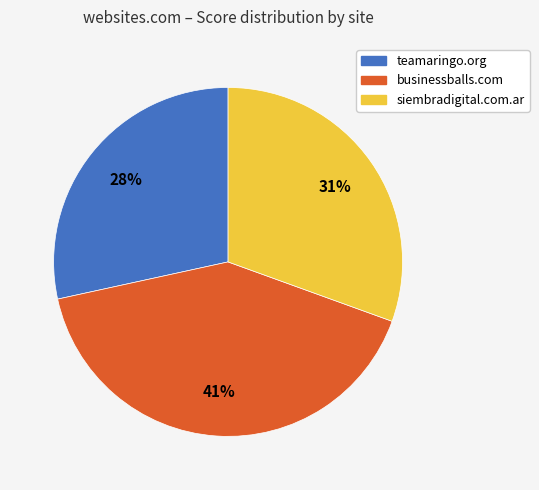

Which category has the smallest portion of the pie?

teamaringo.org